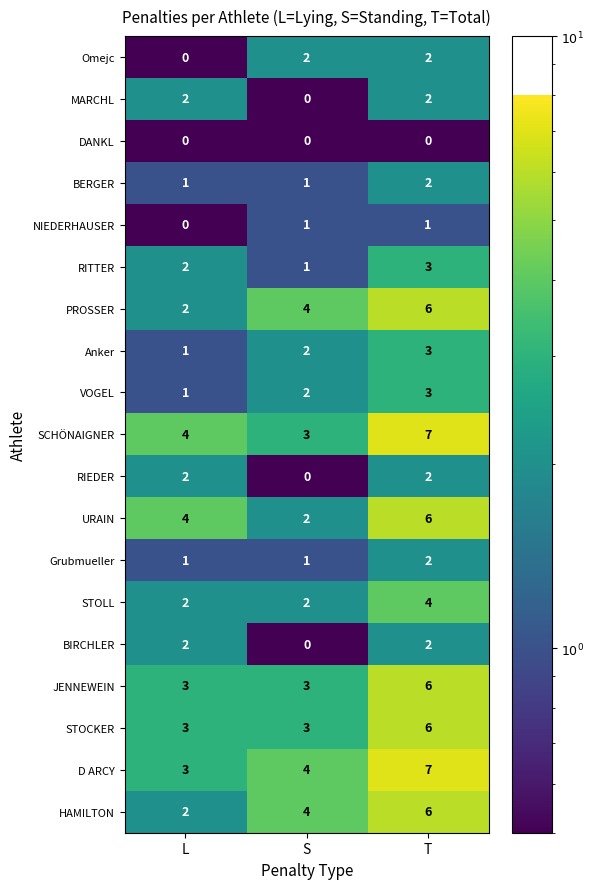

How many distinct data groups are displayed?

19